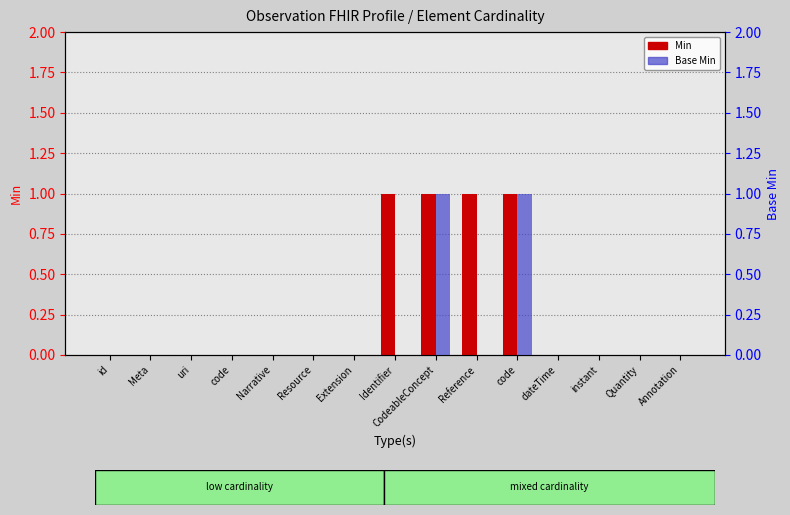

How many bars are there in total?

30